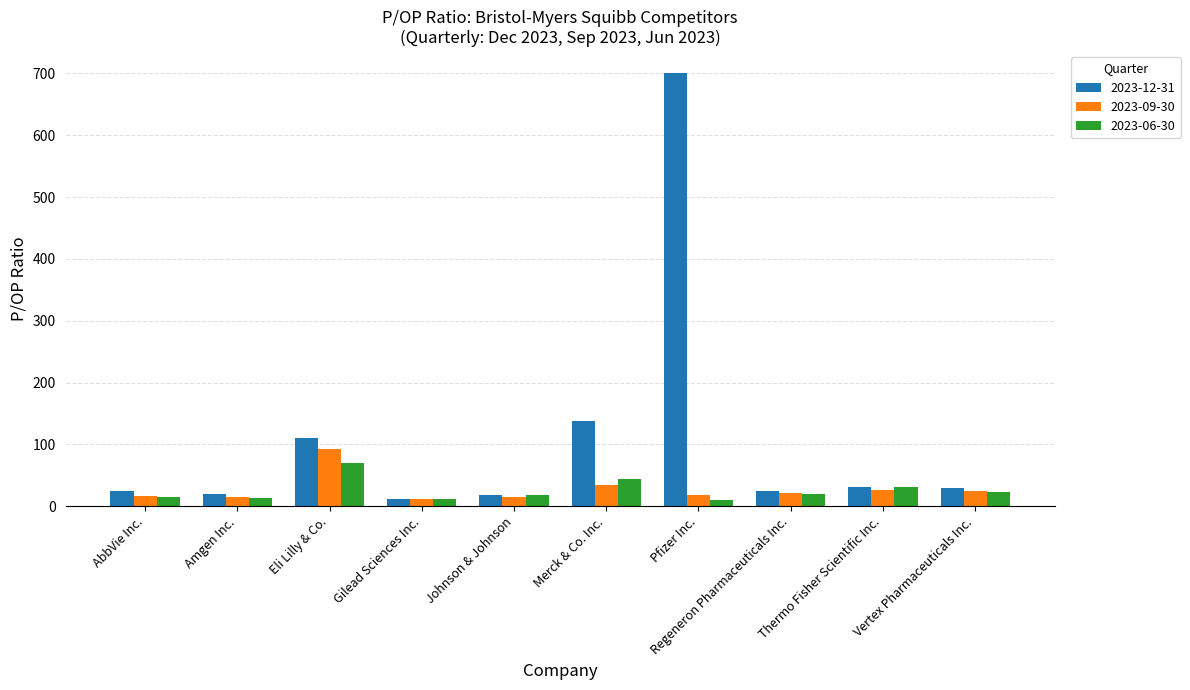

The 2023-09-30 series shows 50.2 at Eli Lilly & Co.. True or false?

False